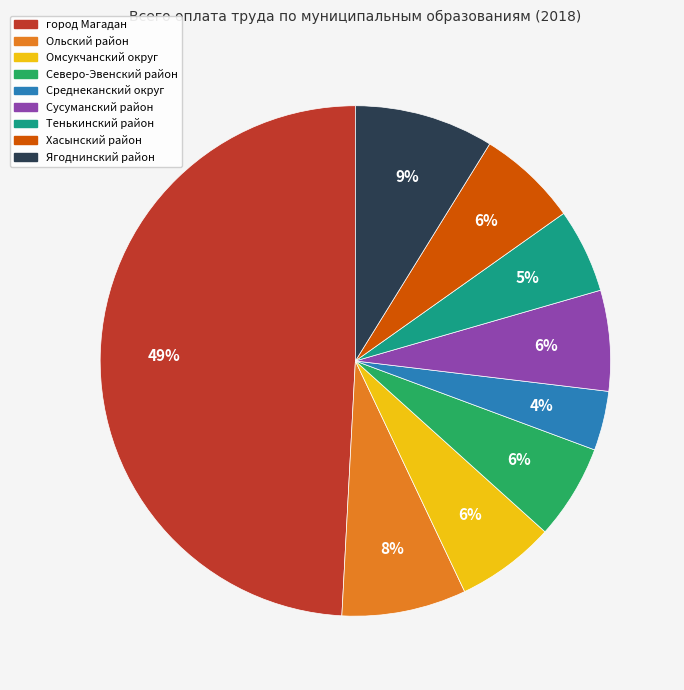

Between Ольский район and Хасынский район, which is larger?

Ольский район